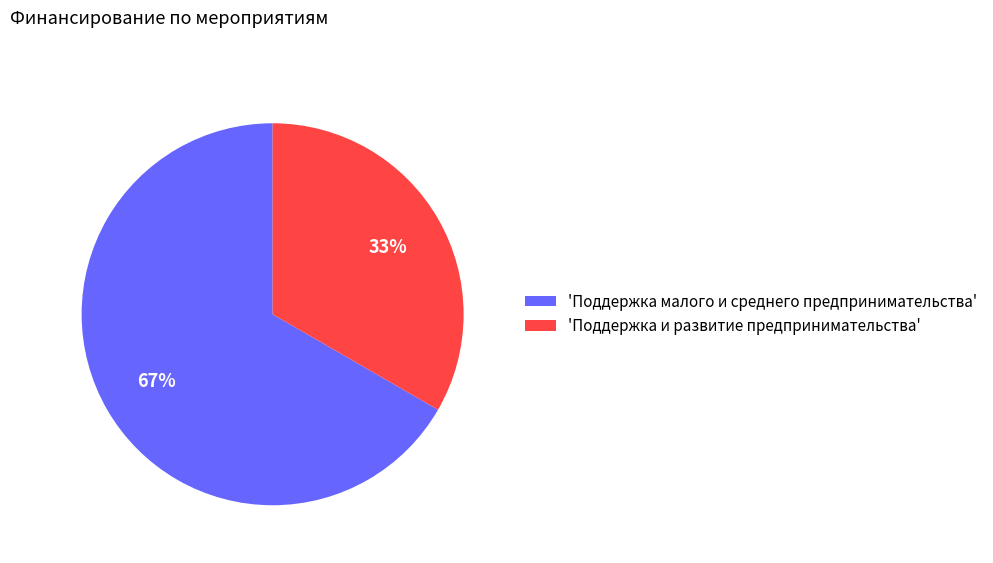

To the nearest percent, what percentage of the pie is 'Поддержка малого и среднего предпринимательства'?

67%